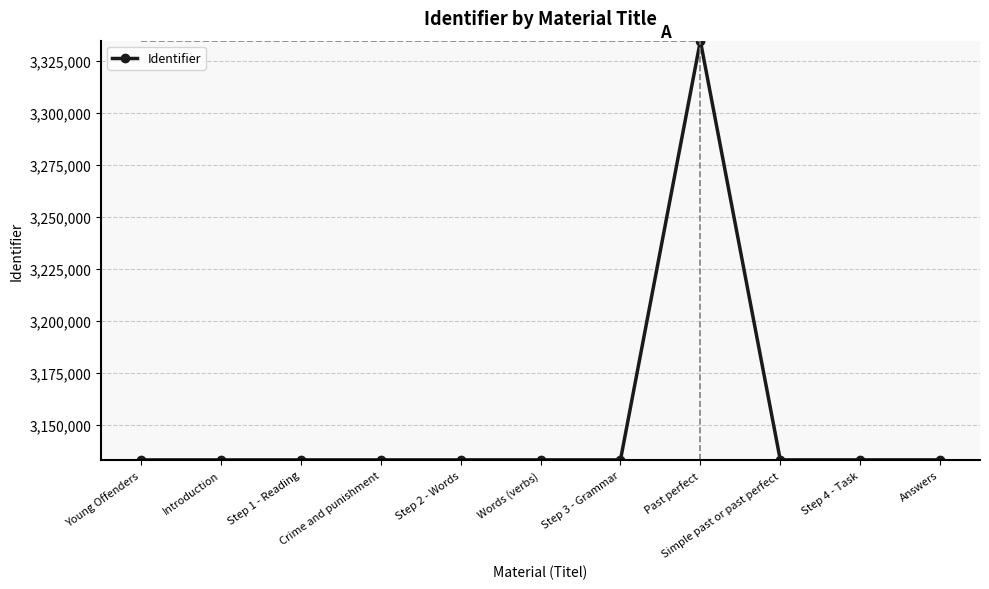

What is the difference between the second highest and second lowest values?

17